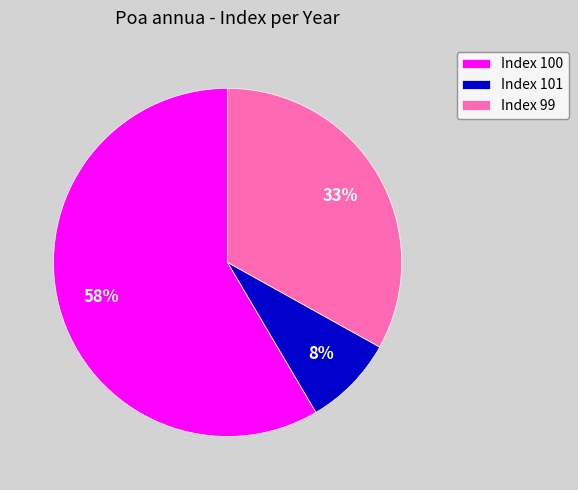

Do Index 99 and Index 100 together represent more than half of the pie?

Yes